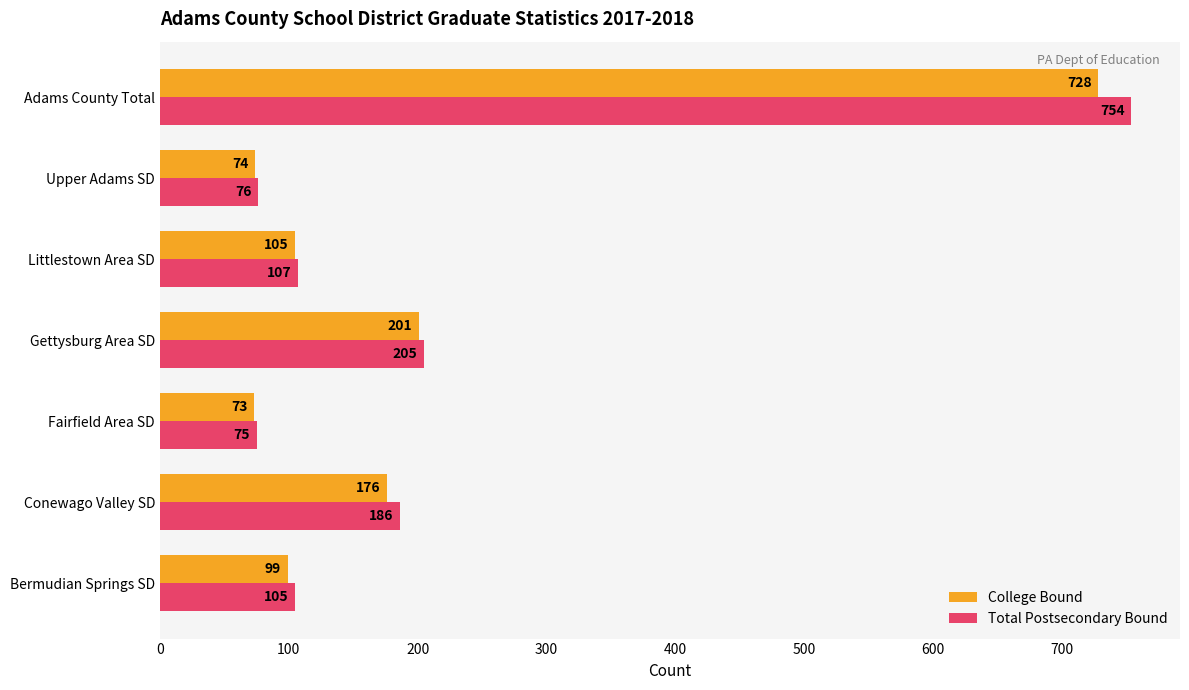

The value of Total Postsecondary Bound at Littlestown Area SD is 54. True or false?

False